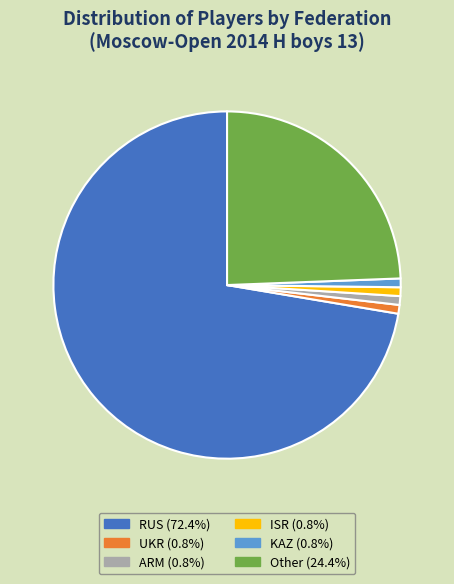

Is there a majority slice in this chart?

Yes